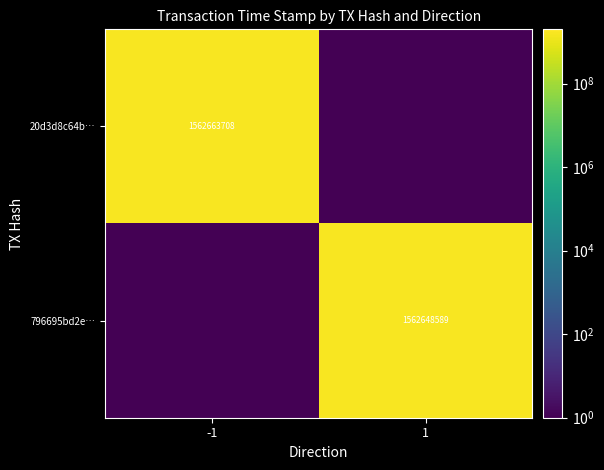

At which category does the chart reach its minimum across all series?

1